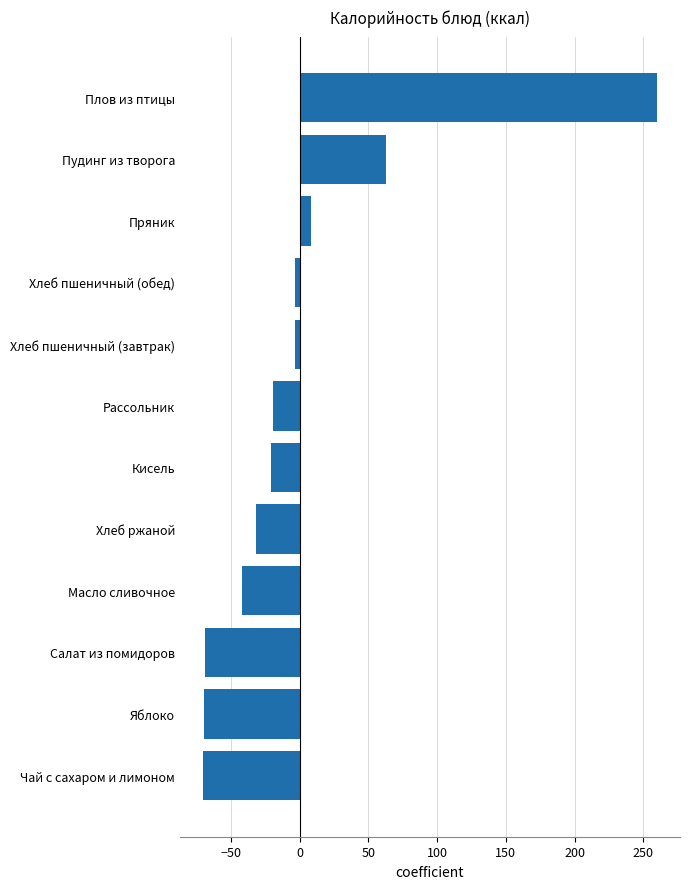

What is the approximate value at Пряник?

8.3